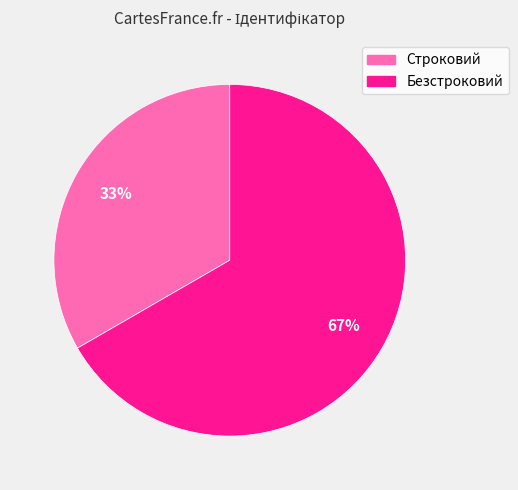

Rank the categories by value from highest to lowest.

Безстроковий, Строковий